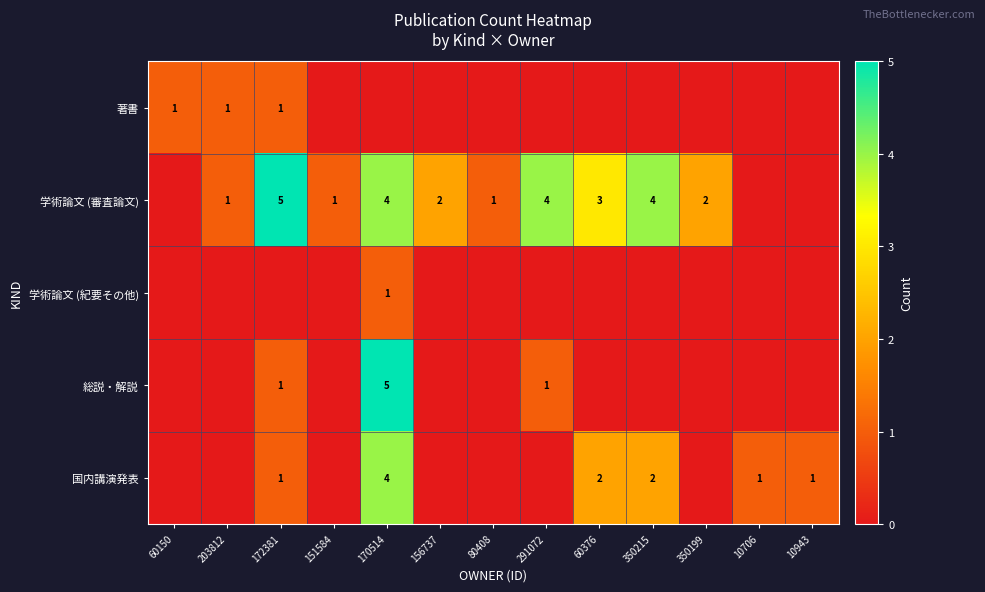

The 総説・解説 series shows 1 at 172381. True or false?

True